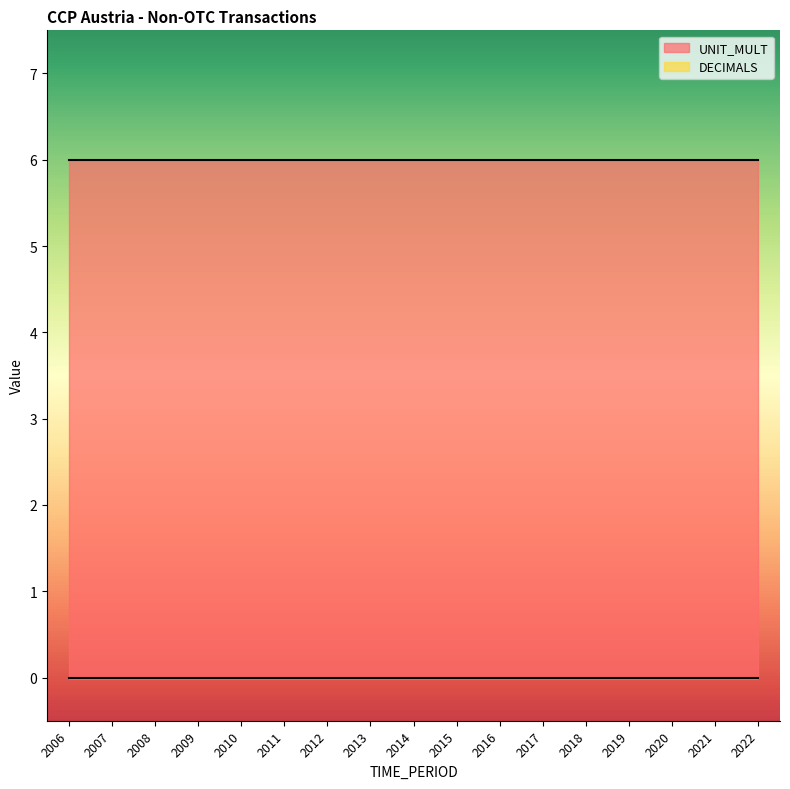

How many lines are shown in the chart?

2